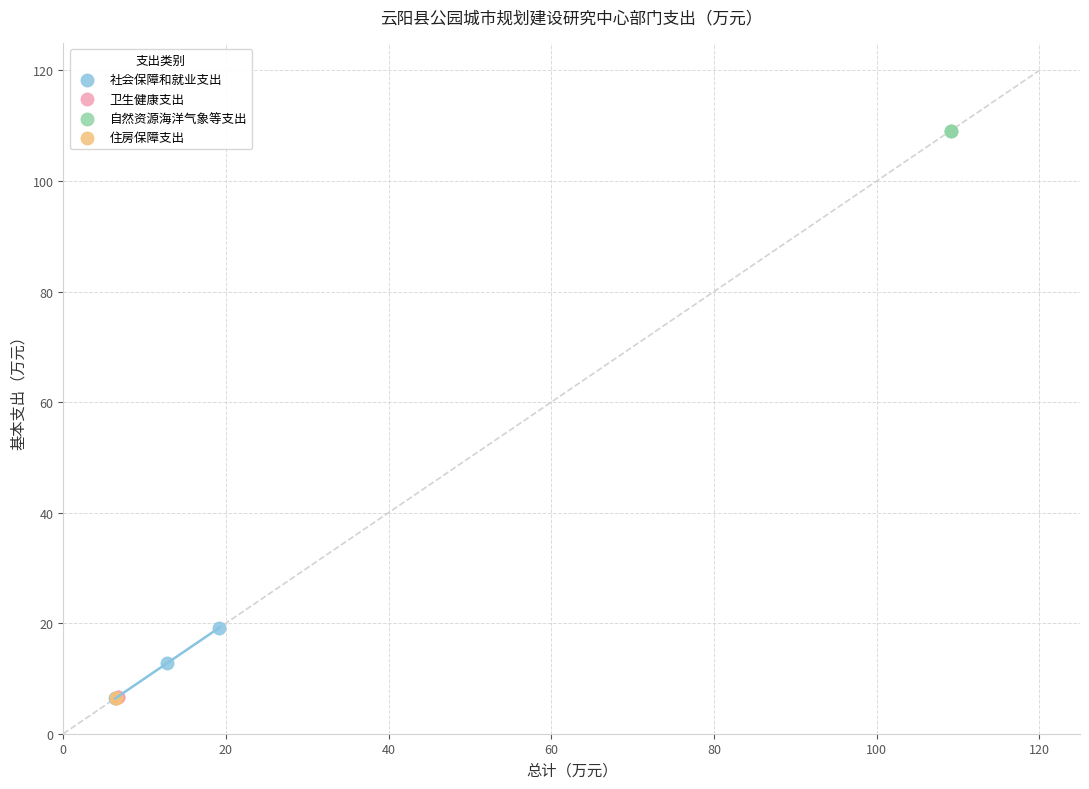

What are all the series names shown in the legend?

社会保障和就业支出, 卫生健康支出, 自然资源海洋气象等支出, 住房保障支出